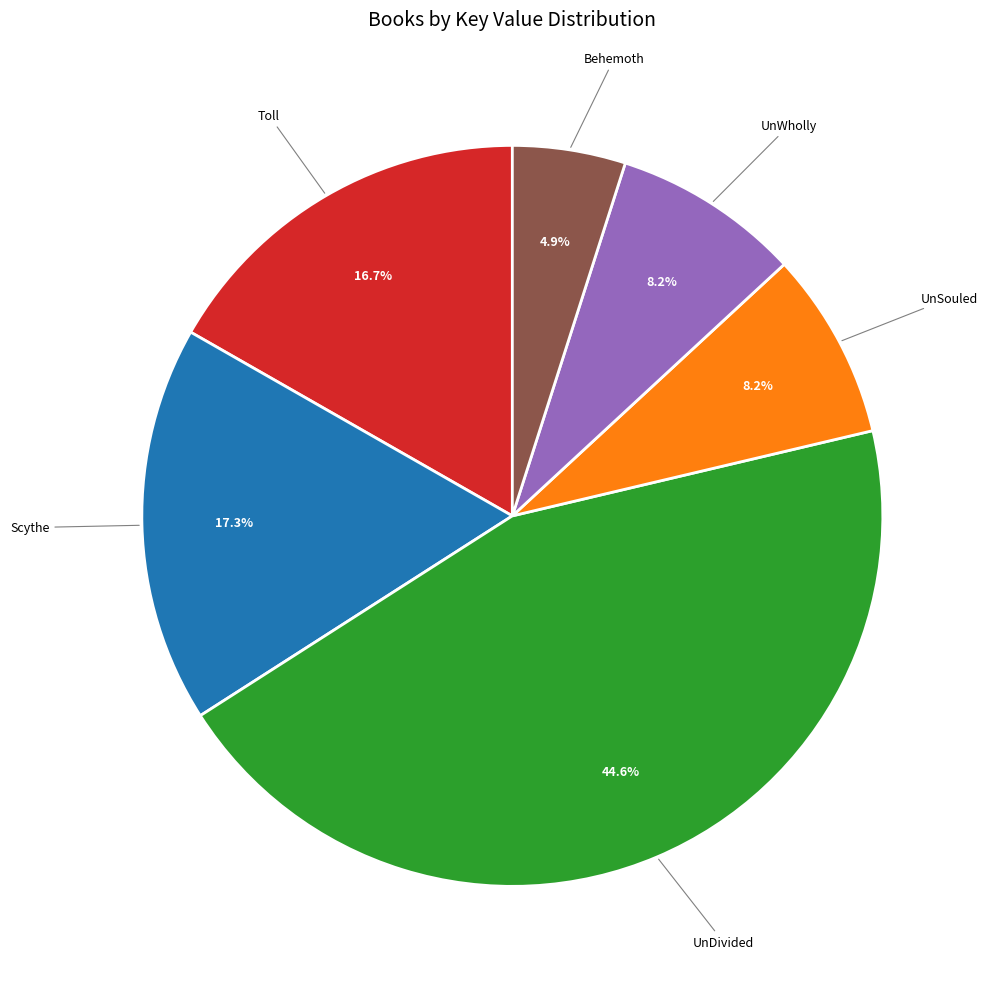

Combined, what portion of the pie is UnDivided and Scythe?

62.0%